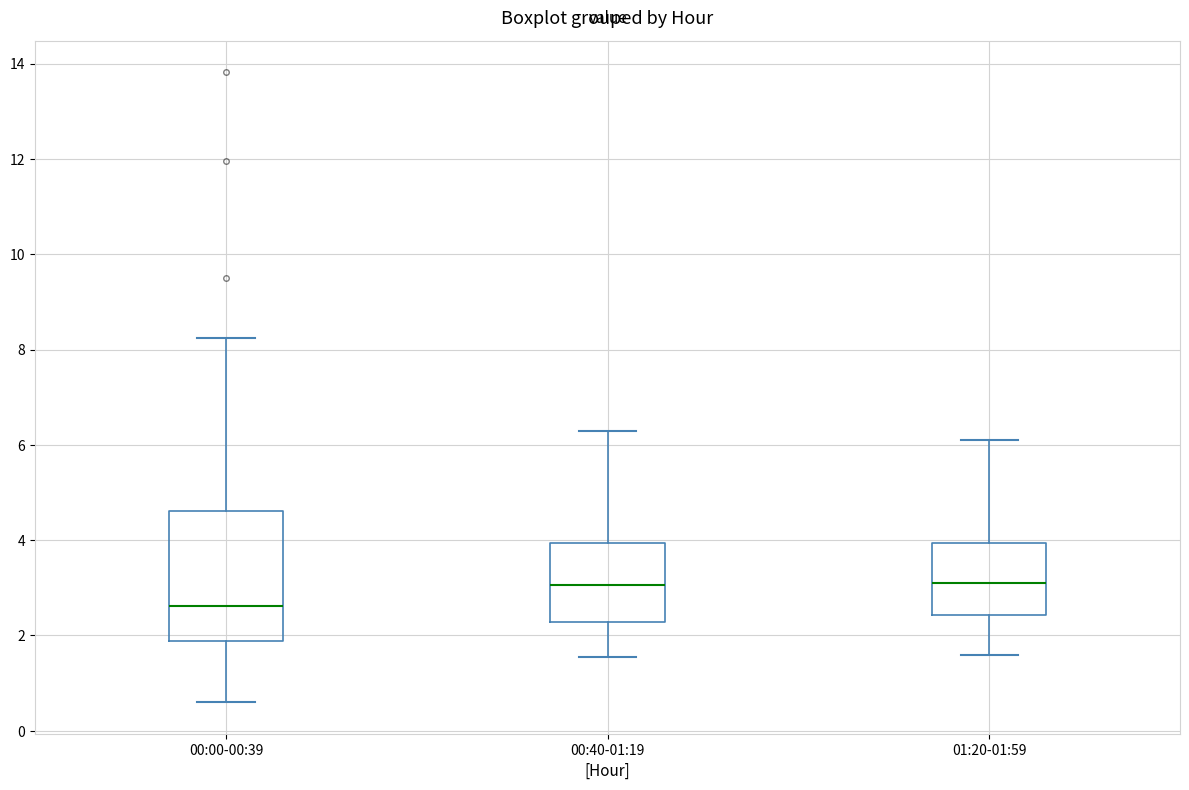

Reading left to right, read every box against the y-axis: the position of its median line, the range the box covers, and the ends of its whiskers. The values are not printed on the chart, so give them approximately, as read against the axis.

00:00-00:39: median 2.6, box 1.8 to 4.6, whiskers 0.6 to 8.2
00:40-01:19: median 3.0, box 2.2 to 4.0, whiskers 1.6 to 6.4
01:20-01:59: median 3.2, box 2.4 to 4.0, whiskers 1.6 to 6.2